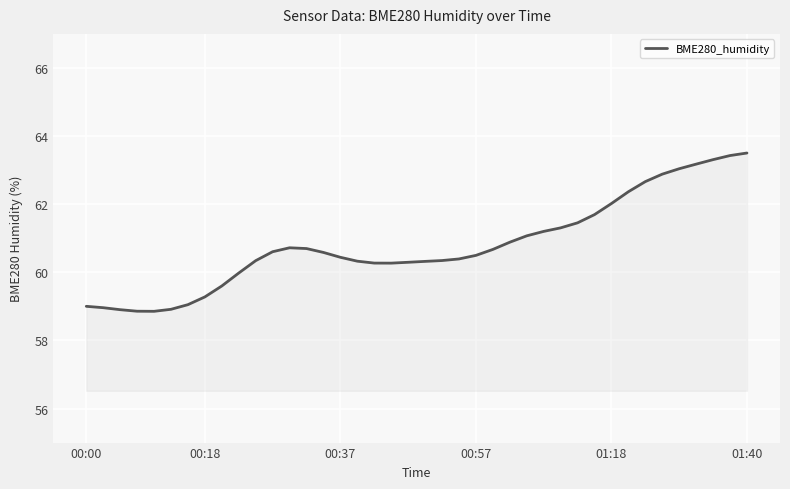

Is this an area chart (filled region under the line)?

No